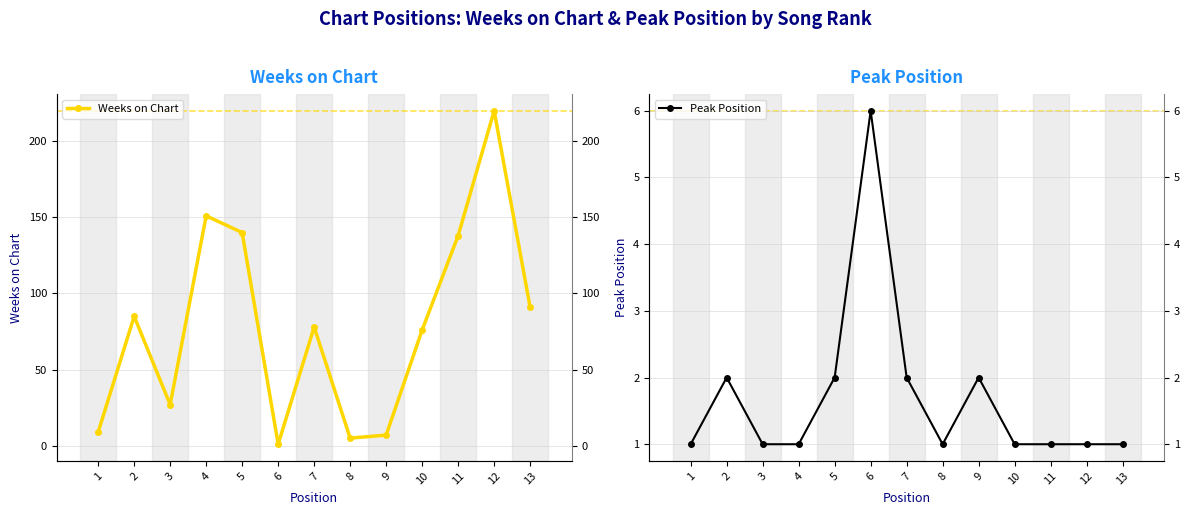

Rank the series by their maximum value, from lowest to highest.

Peak Position, Weeks on Chart